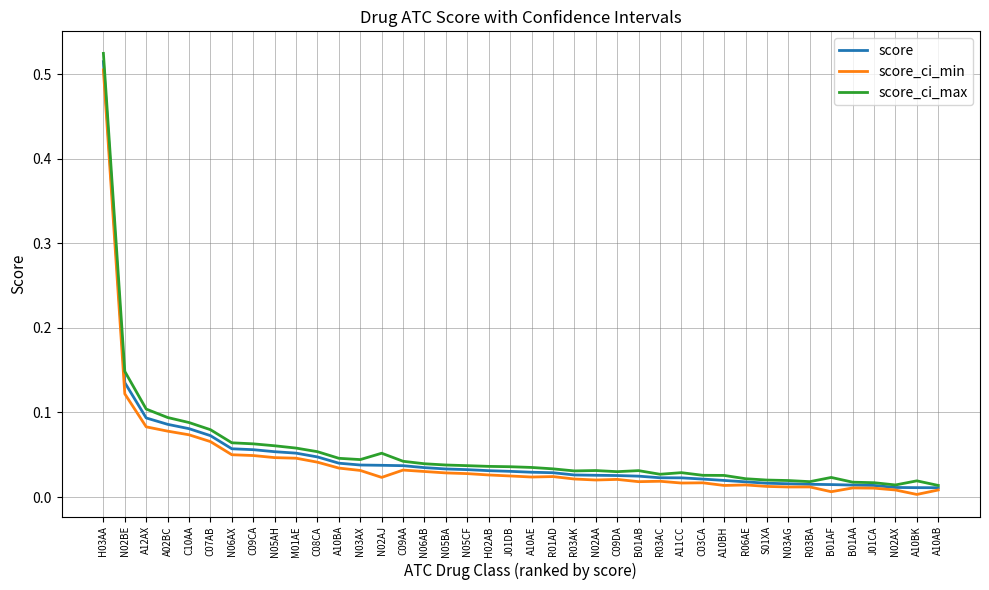

At which label does score reach its peak?

H03AA